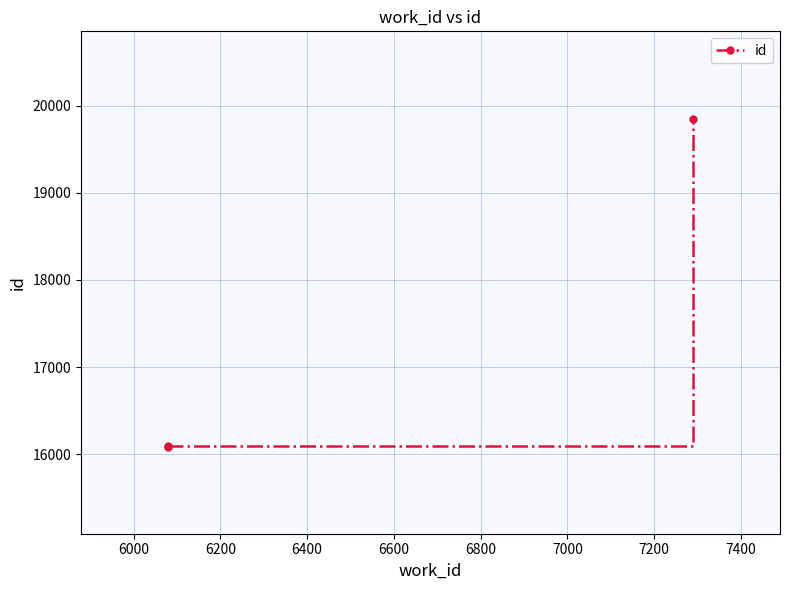

Reading left to right, list all the values displayed in this chart.

16089	16090	19852